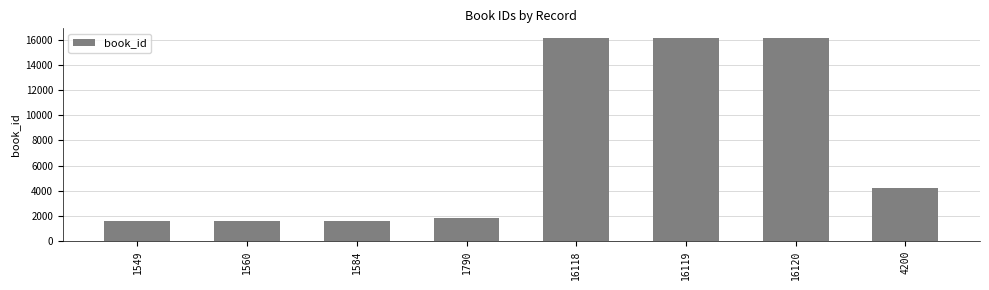

What is the average value?

7380